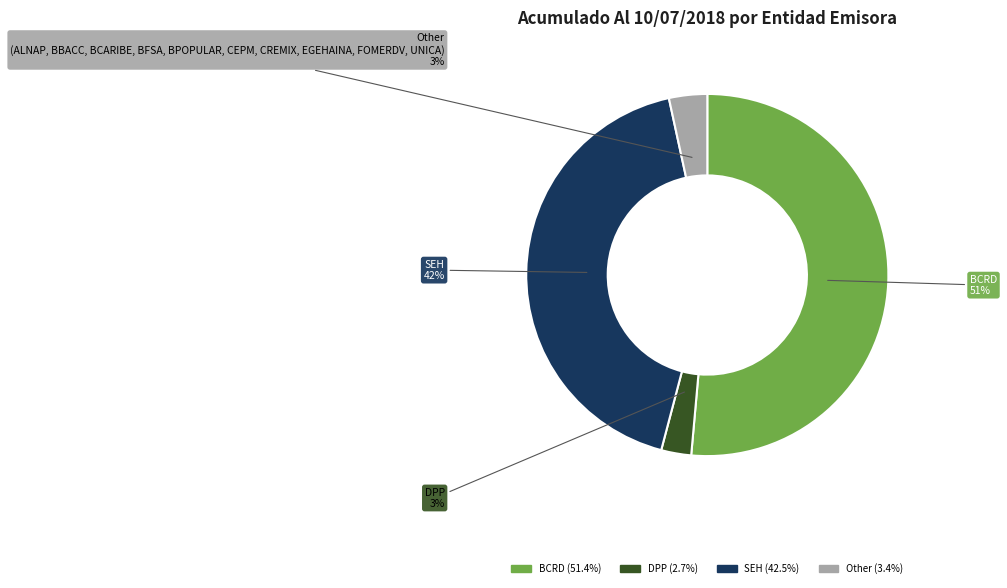

Is there any slice that represents more than half of the pie?

Yes